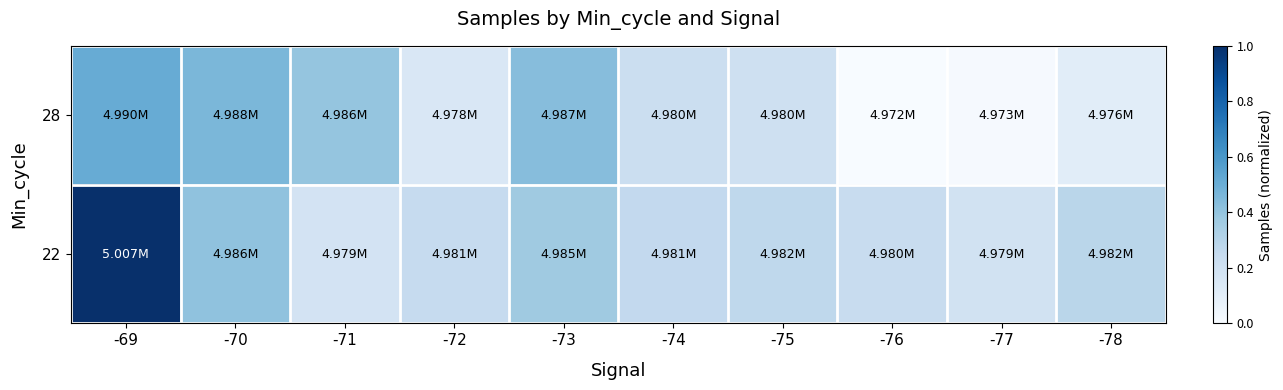

Which has a higher value, -69 or -71?

-69